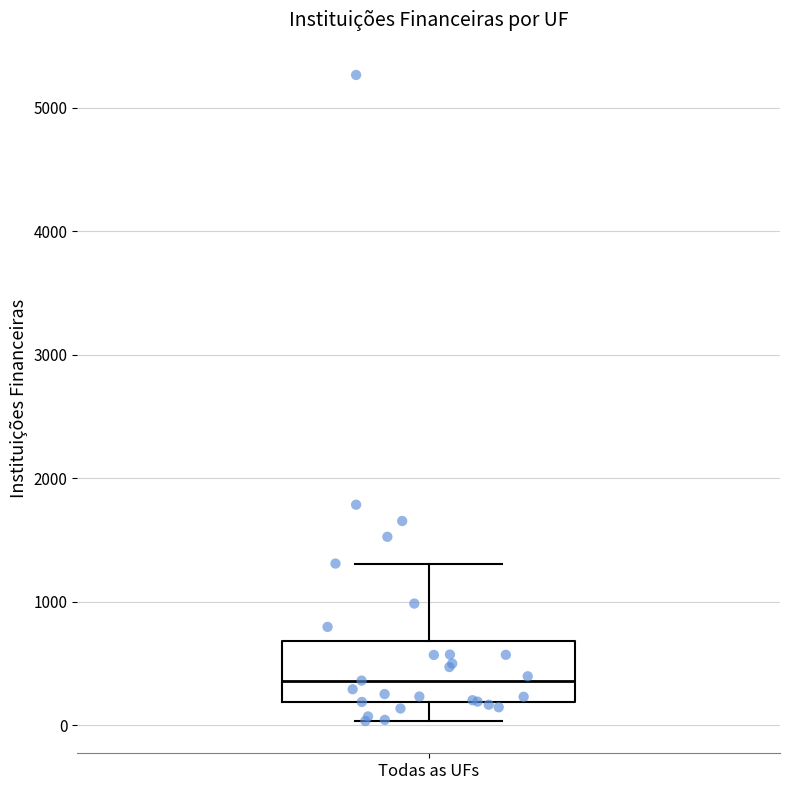

Transcribe this box plot: give where the median line is, the range the box spans, and where the two whiskers end, as read against the y-axis. The values are not printed on the chart, so give them approximately, as read against the axis.

median 400, box 200 to 700, whiskers 0 to 1300